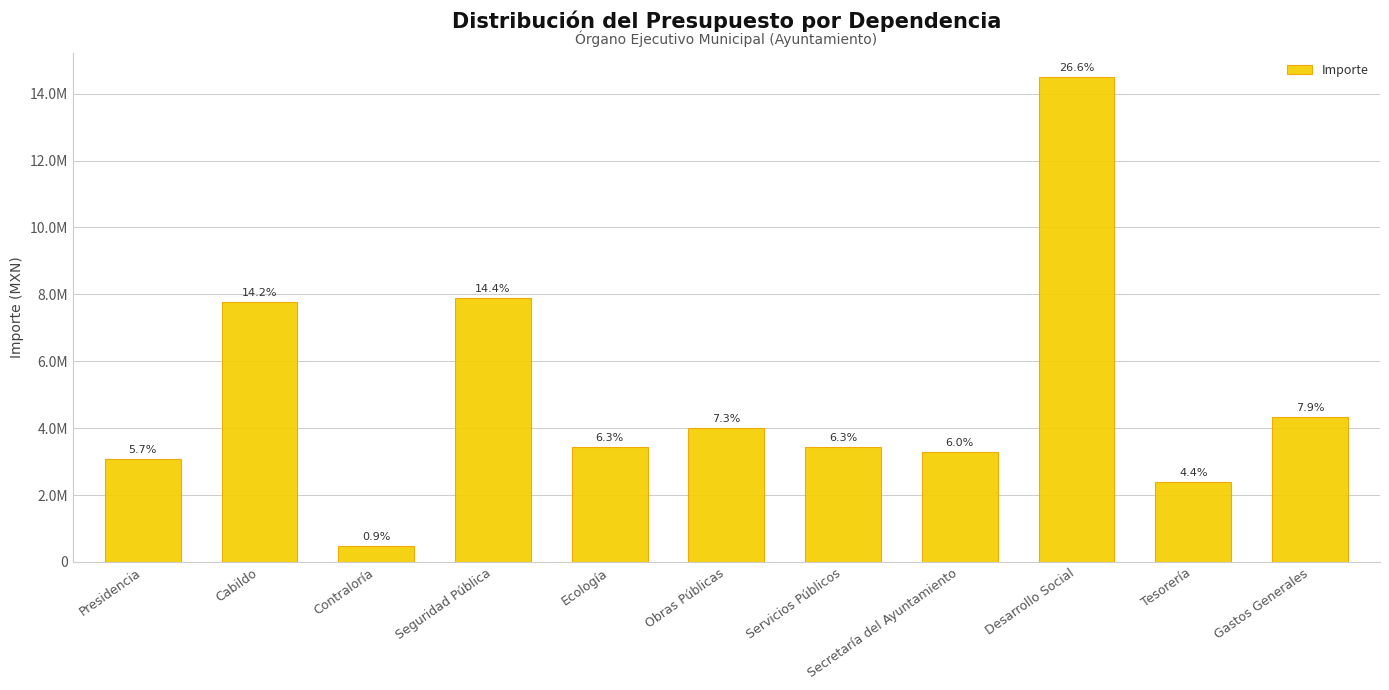

What is the smallest value displayed?

478964.3